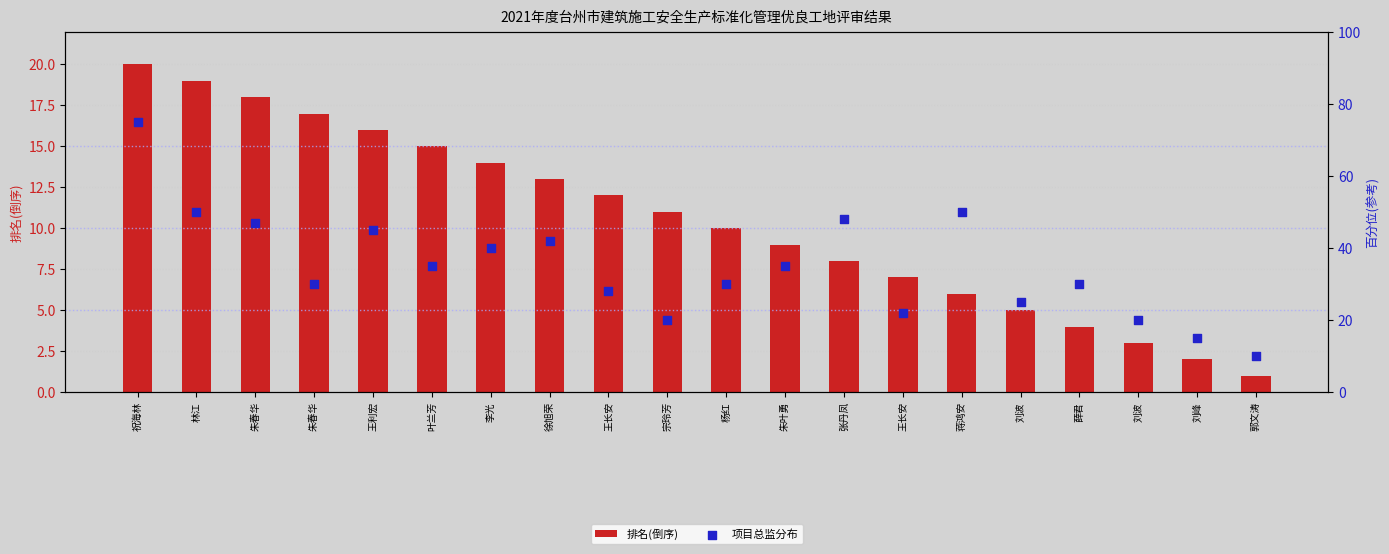

Which series reaches the maximum Y coordinate?

项目总监分布